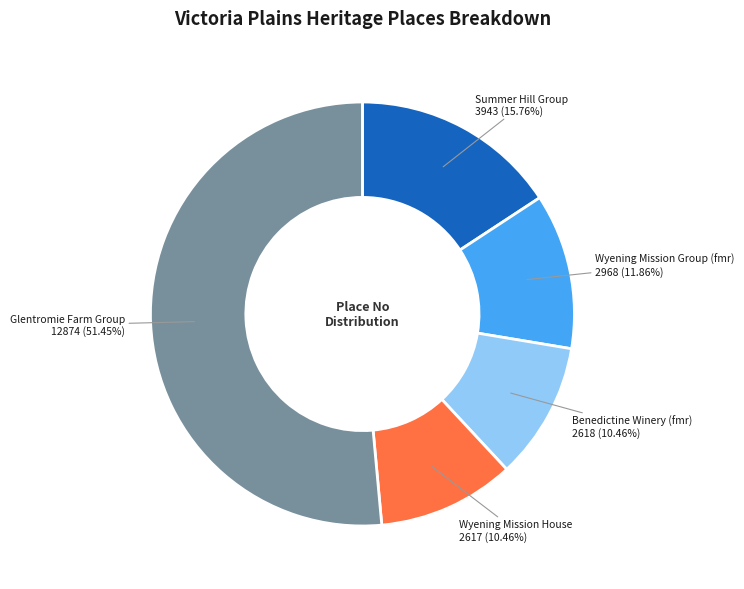

To the nearest percent, what is the combined percentage of Wyening Mission House and Summer Hill Group?

26%